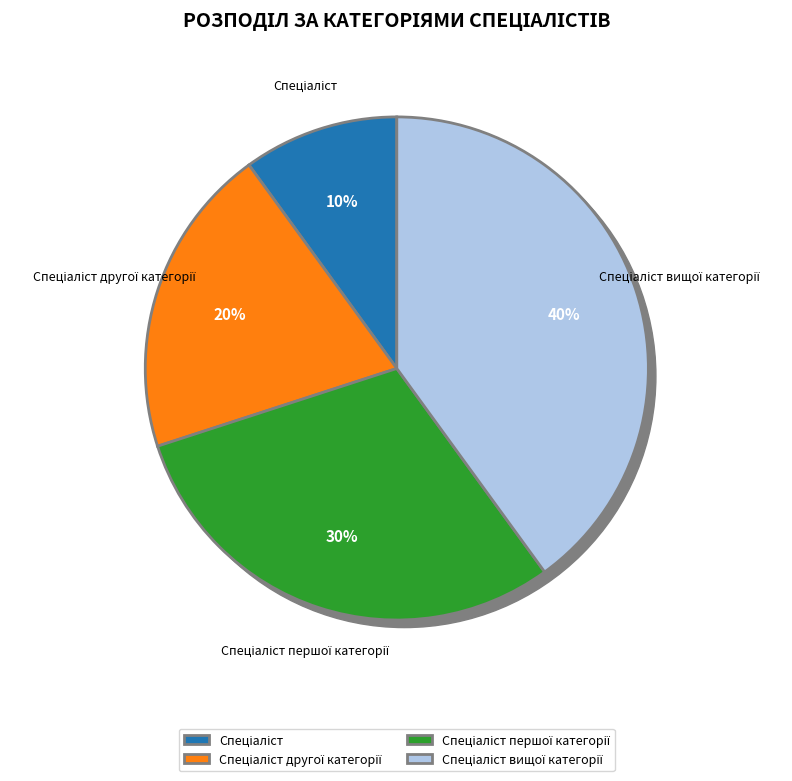

Rank the categories by value from highest to lowest.

Спеціаліст вищої категорії, Спеціаліст першої категорії, Спеціаліст другої категорії, Спеціаліст